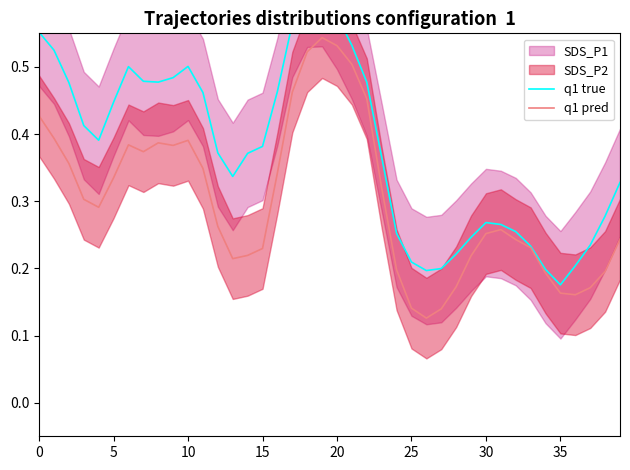

What is the difference between the q1 true values at 25 and 31?

0.1